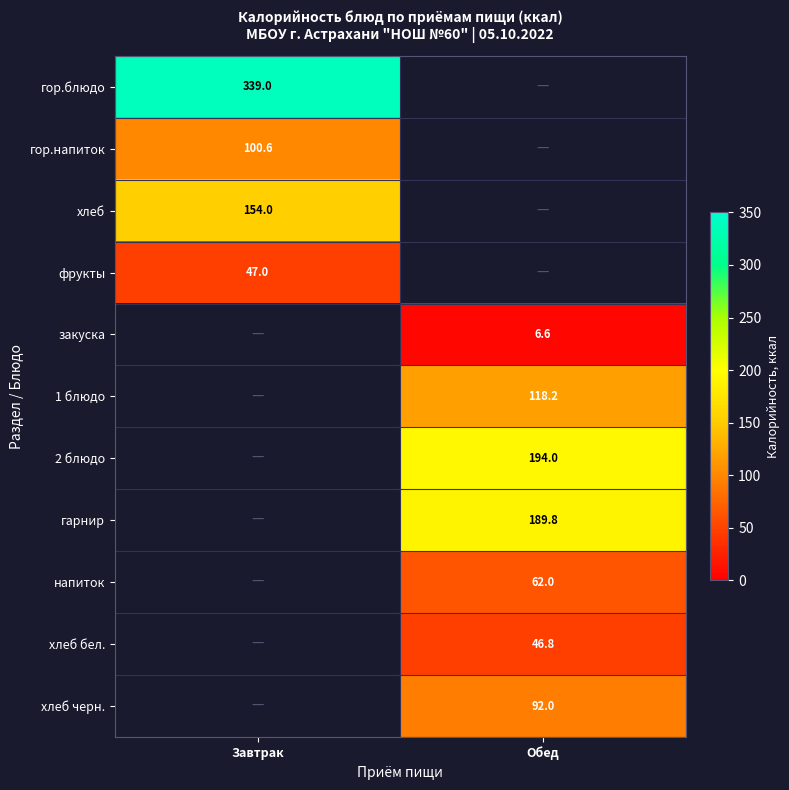

The value of гор.блюдо at Завтрак is 339.0. True or false?

True